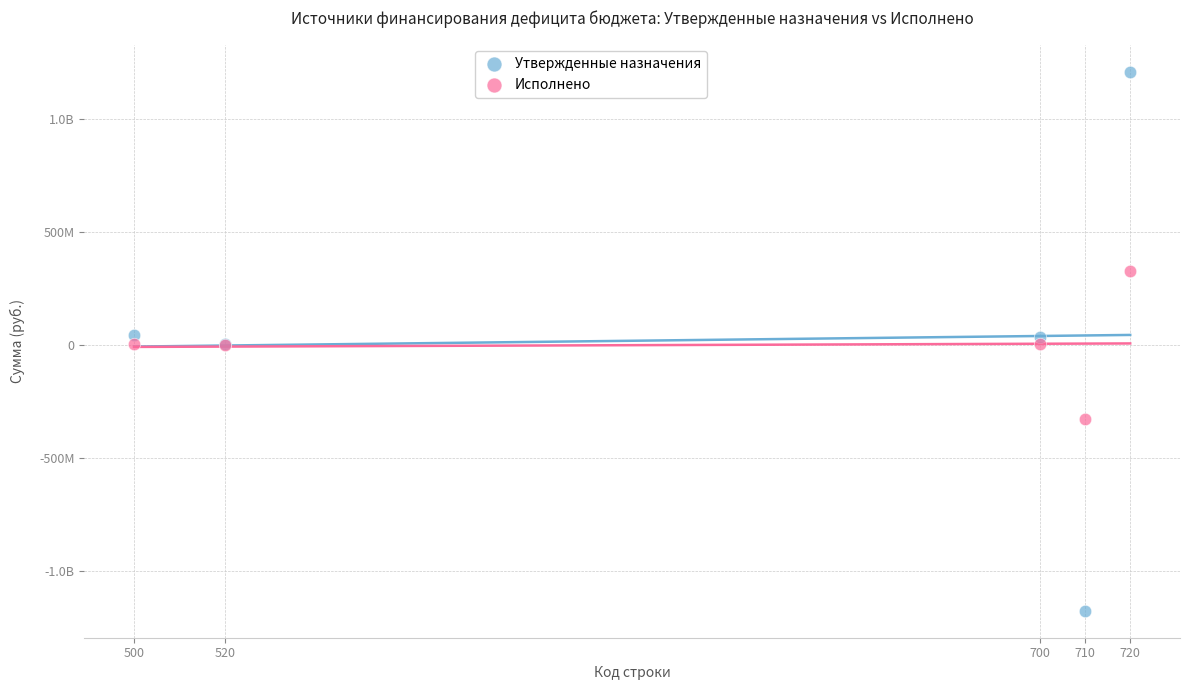

What are all the series names shown in the legend?

Утвержденные назначения, Исполнено